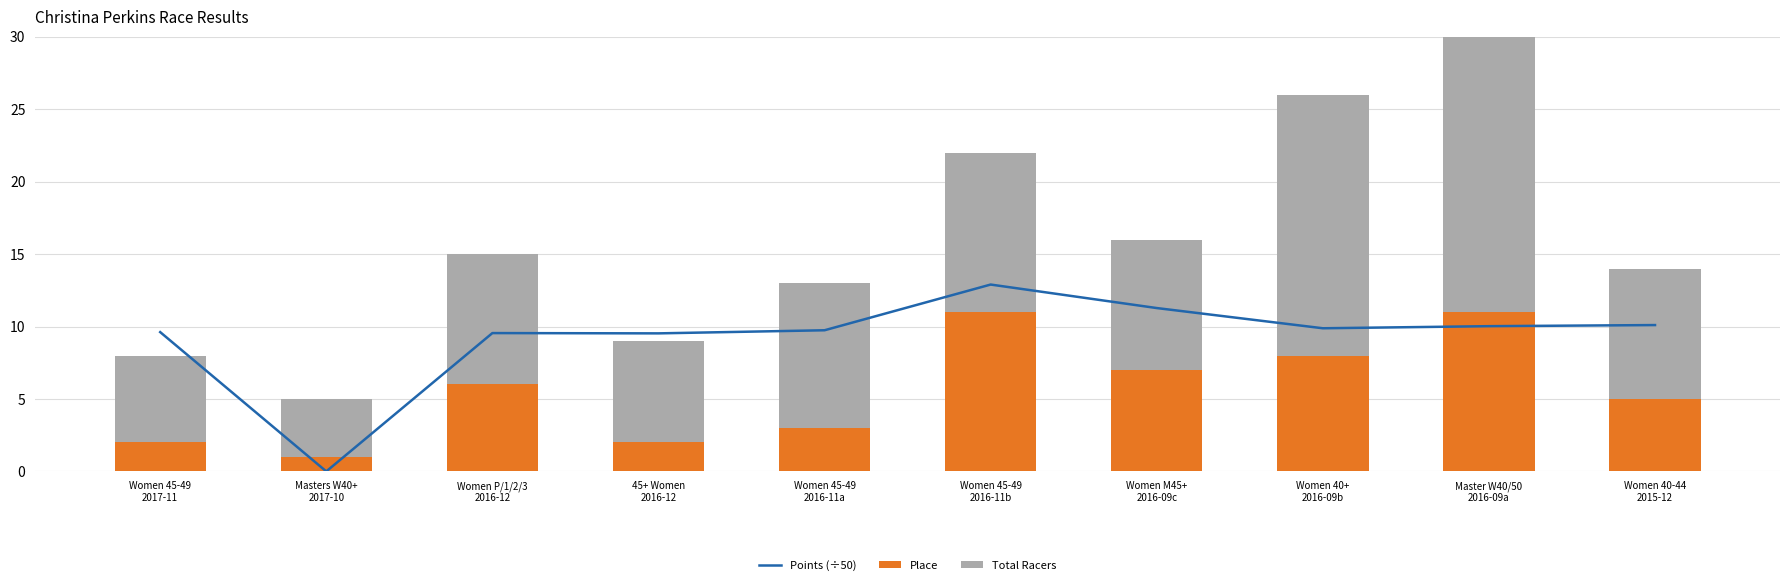

Which series has the largest range (max minus min)?

Total Racers